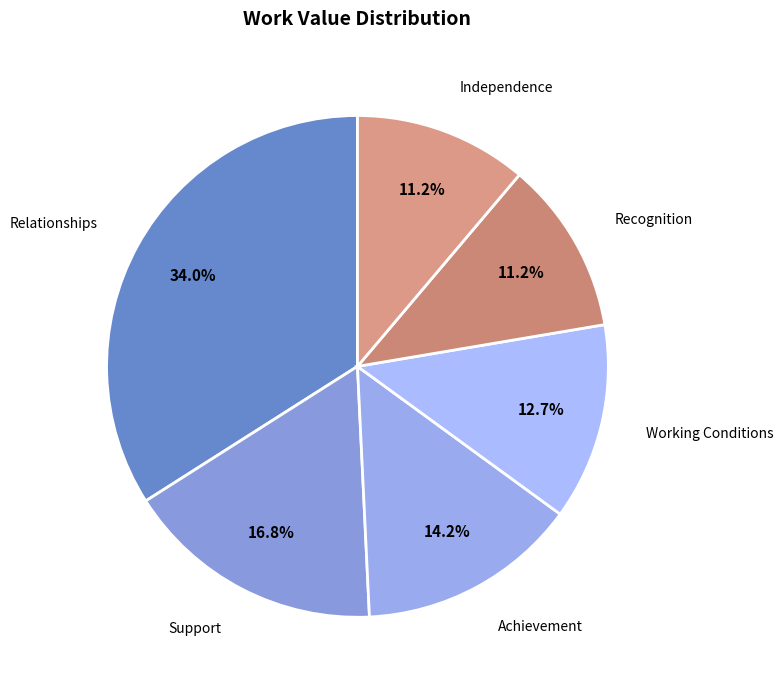

To the nearest percent, what is the average slice percentage?

17%